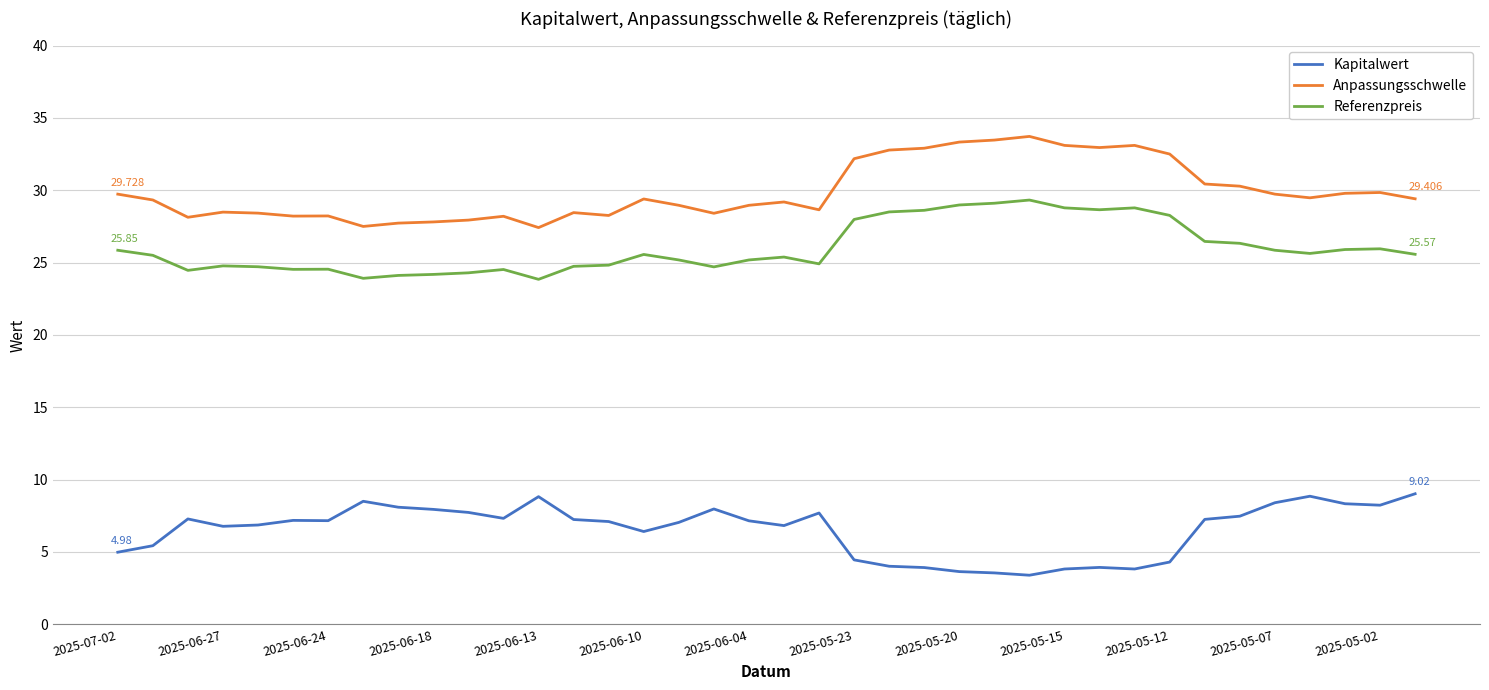

What is the maximum value shown in the chart?

33.7